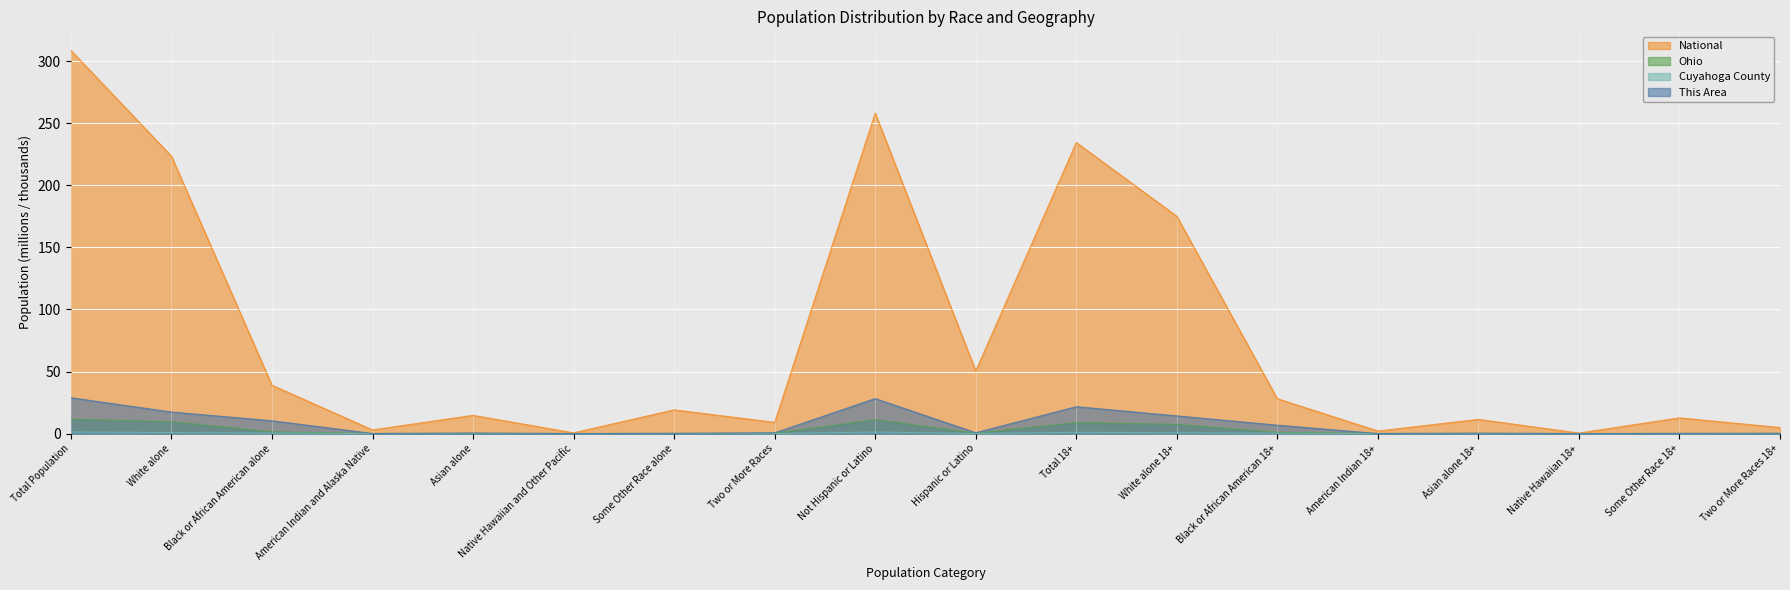

Which label corresponds to the largest value in the chart?

Total Population